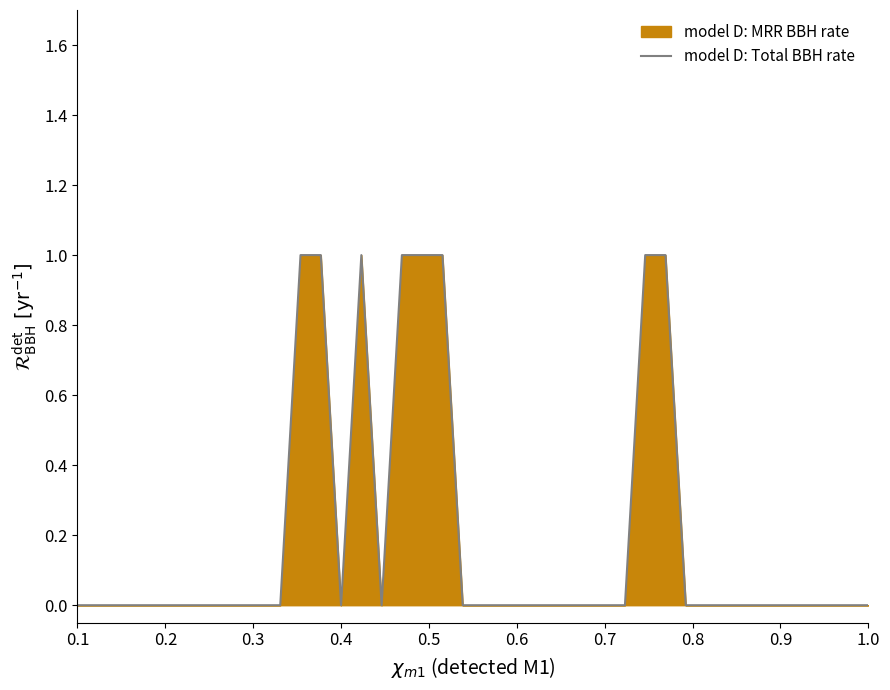

True or false: the data shows 0 at 0.4.

True